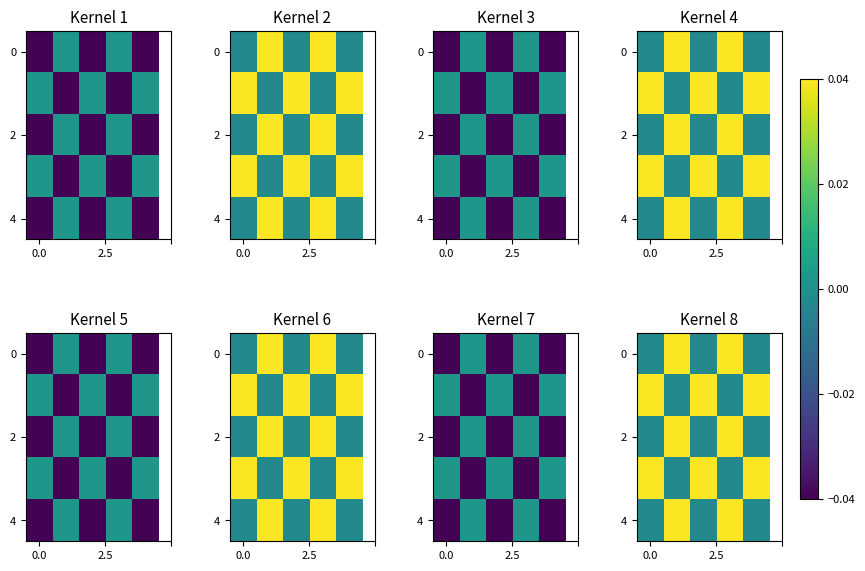

How many positive values does the 0 series have?

2